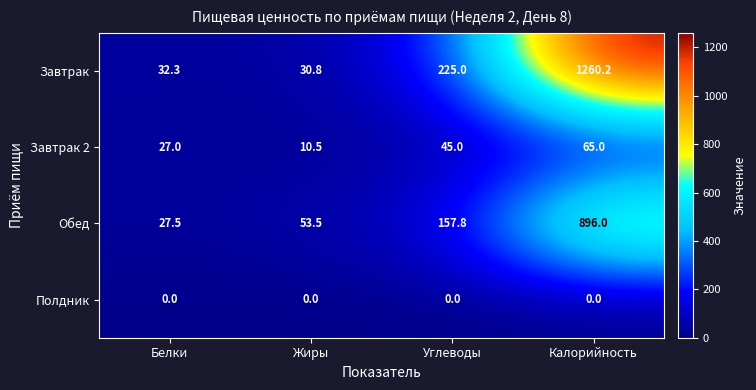

At which category is the sum across all series the highest?

Калорийность